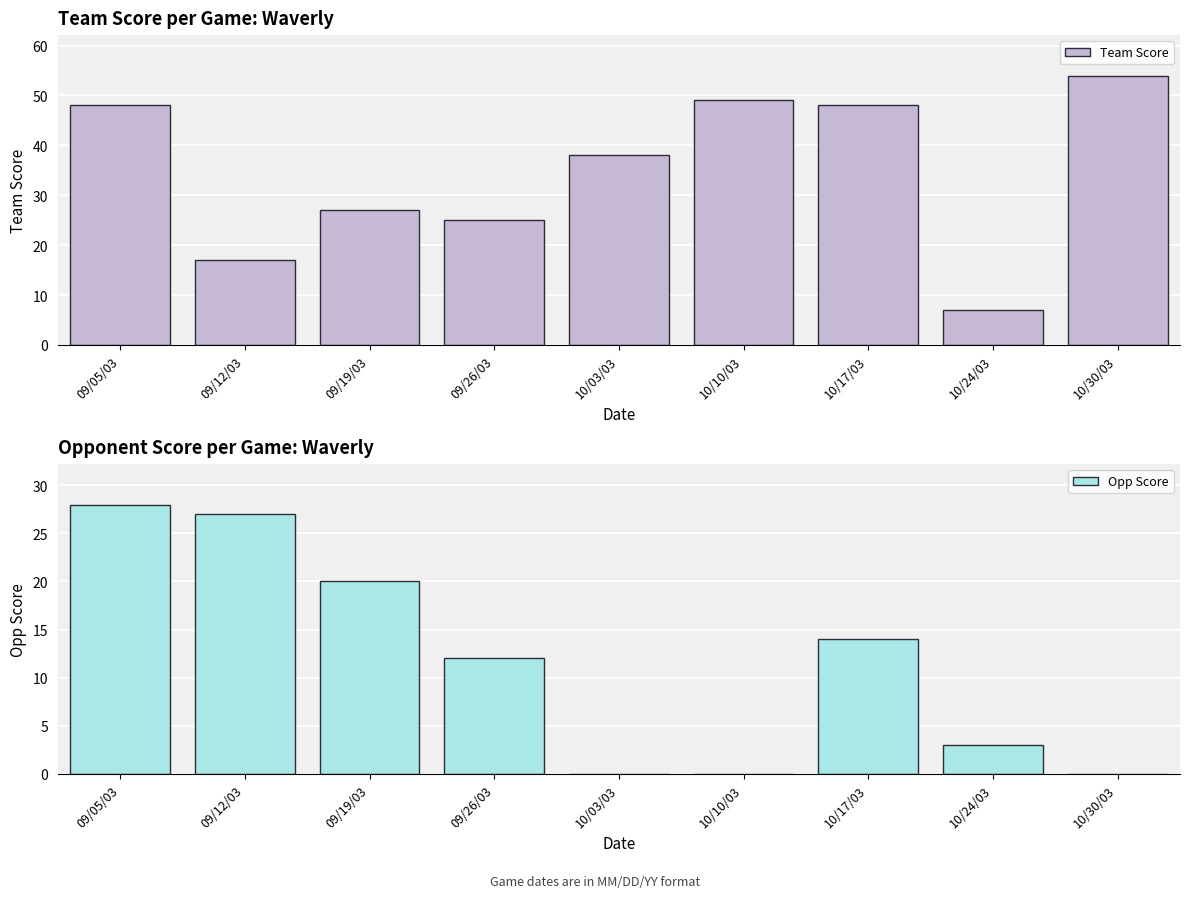

Is the value of Opp Score at 10/03/03 greater than the value of Team Score at 09/26/03?

No